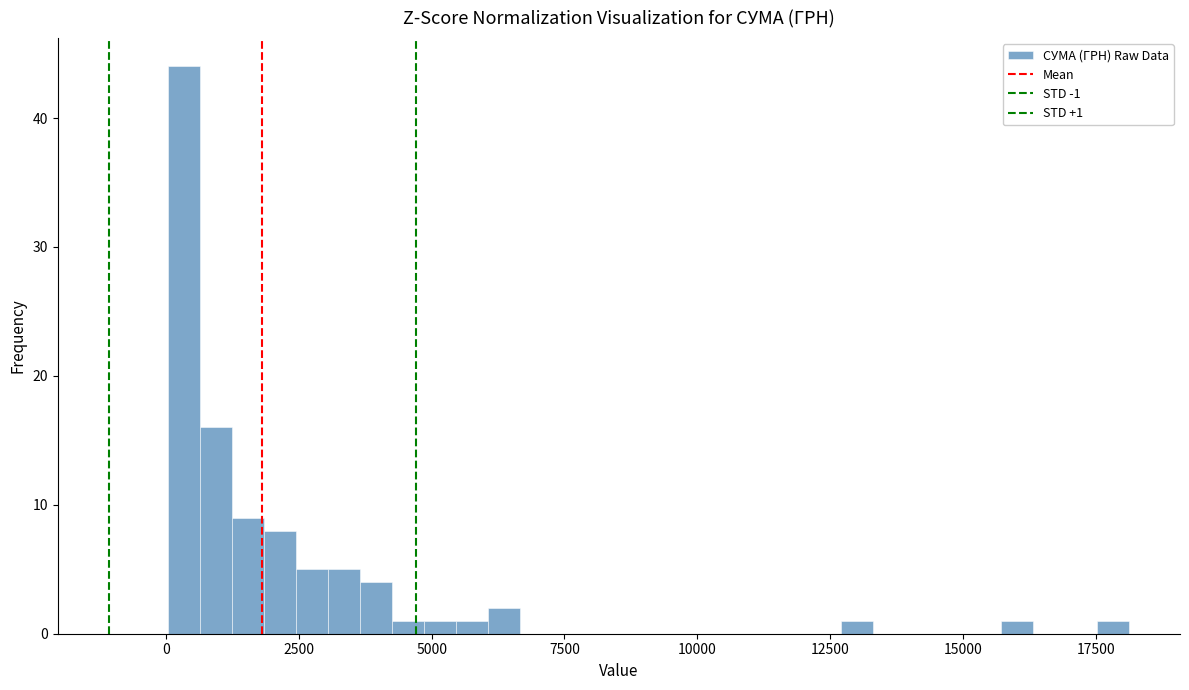

Around what value on the x-axis is the tallest bar? Give the approximate position of its centre, as read against the axis.

500